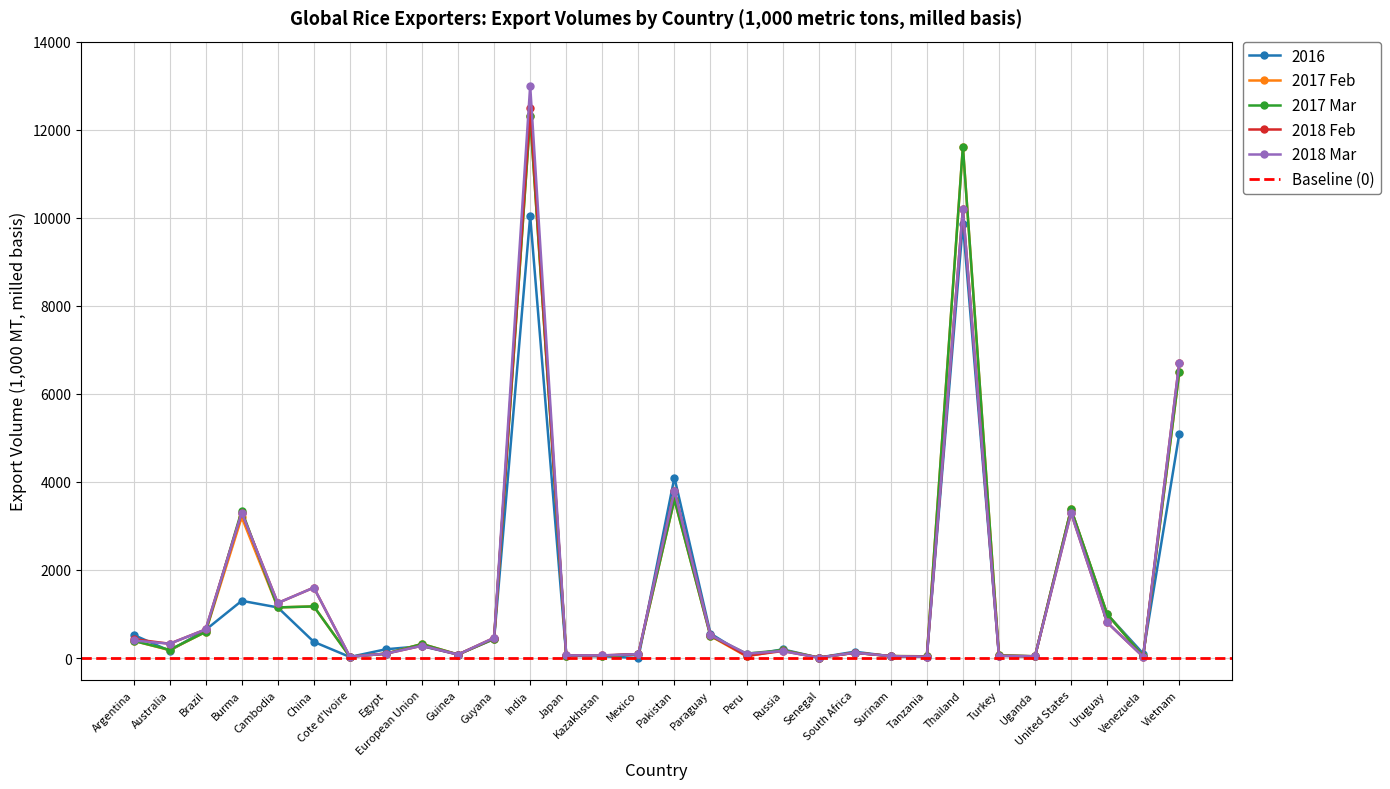

At which category is the sum across all series the highest?

India